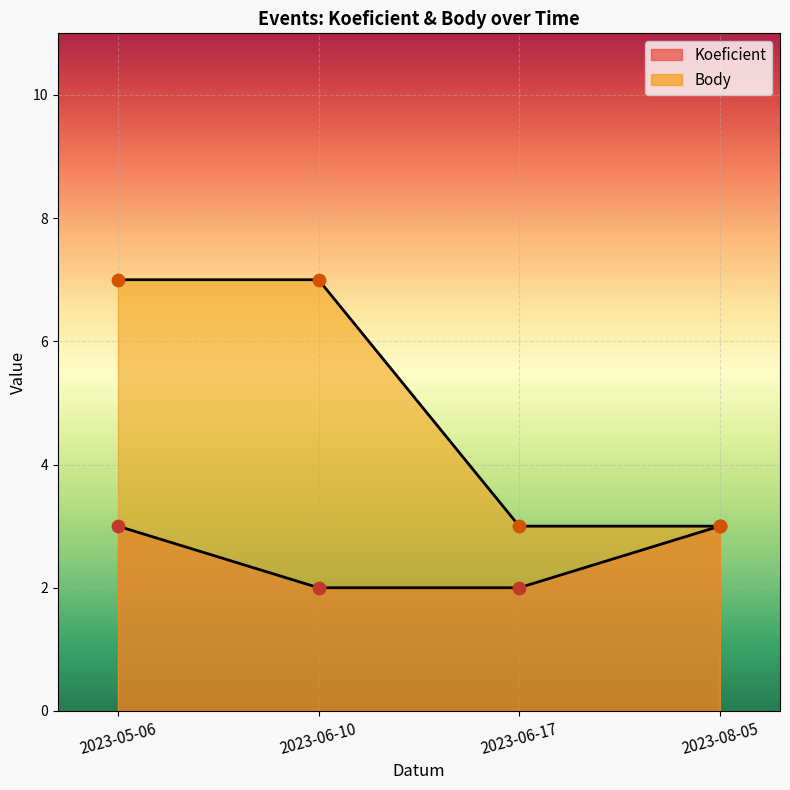

Which series contains the lowest Y value?

Koeficient